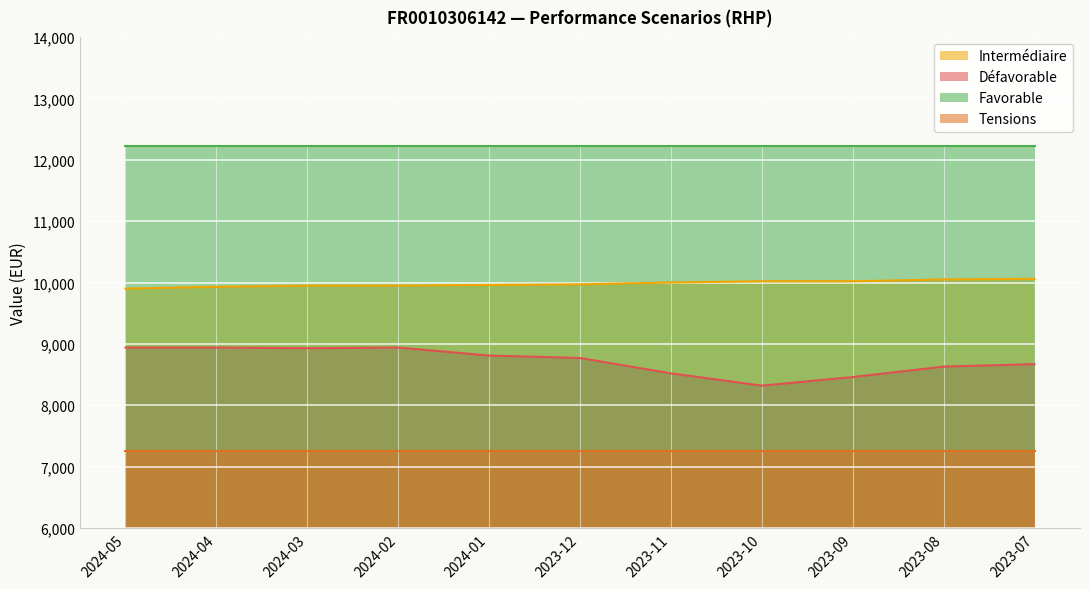

How many data points in Défavorable are less than 8770?

5